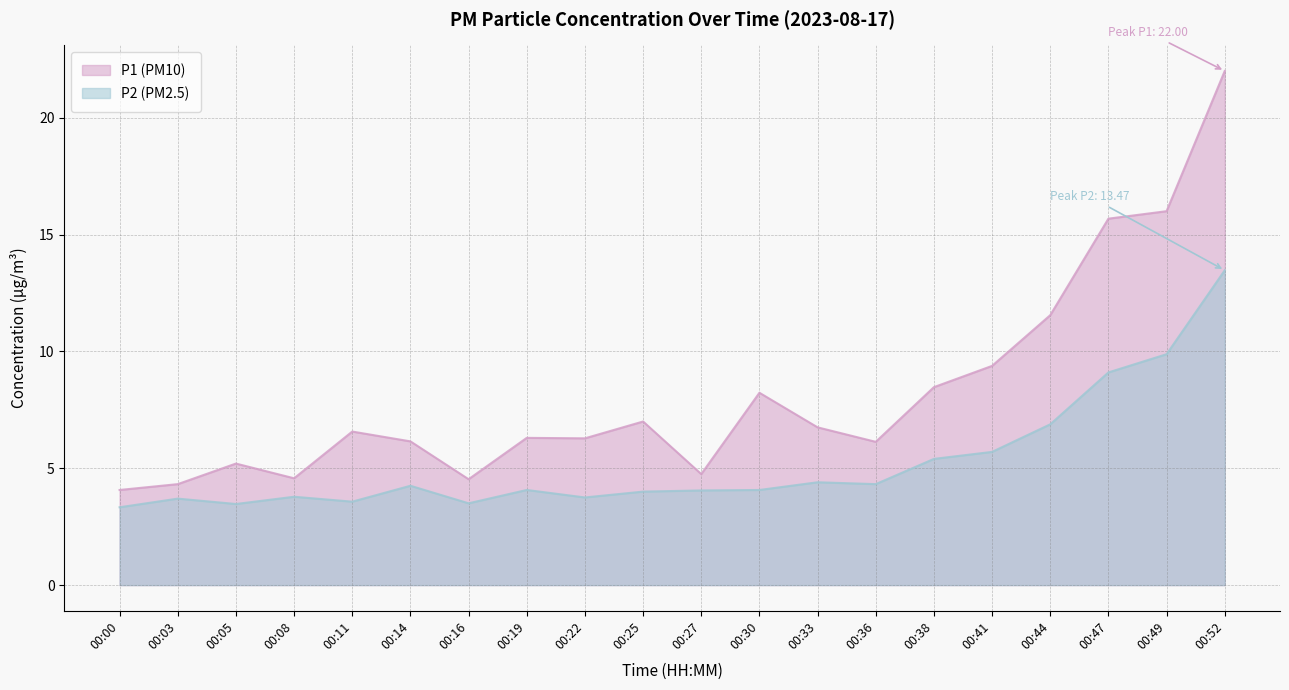

What is the lowest value of the P2 series?

3.3